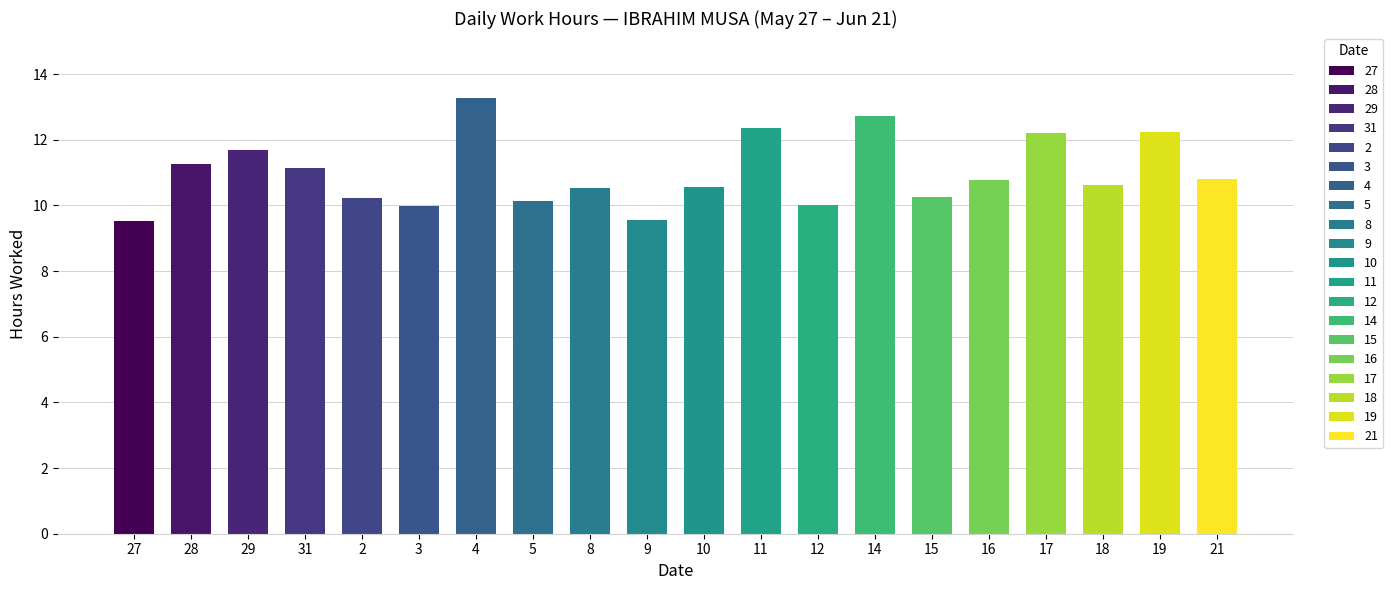

How many bars are there in total?

20